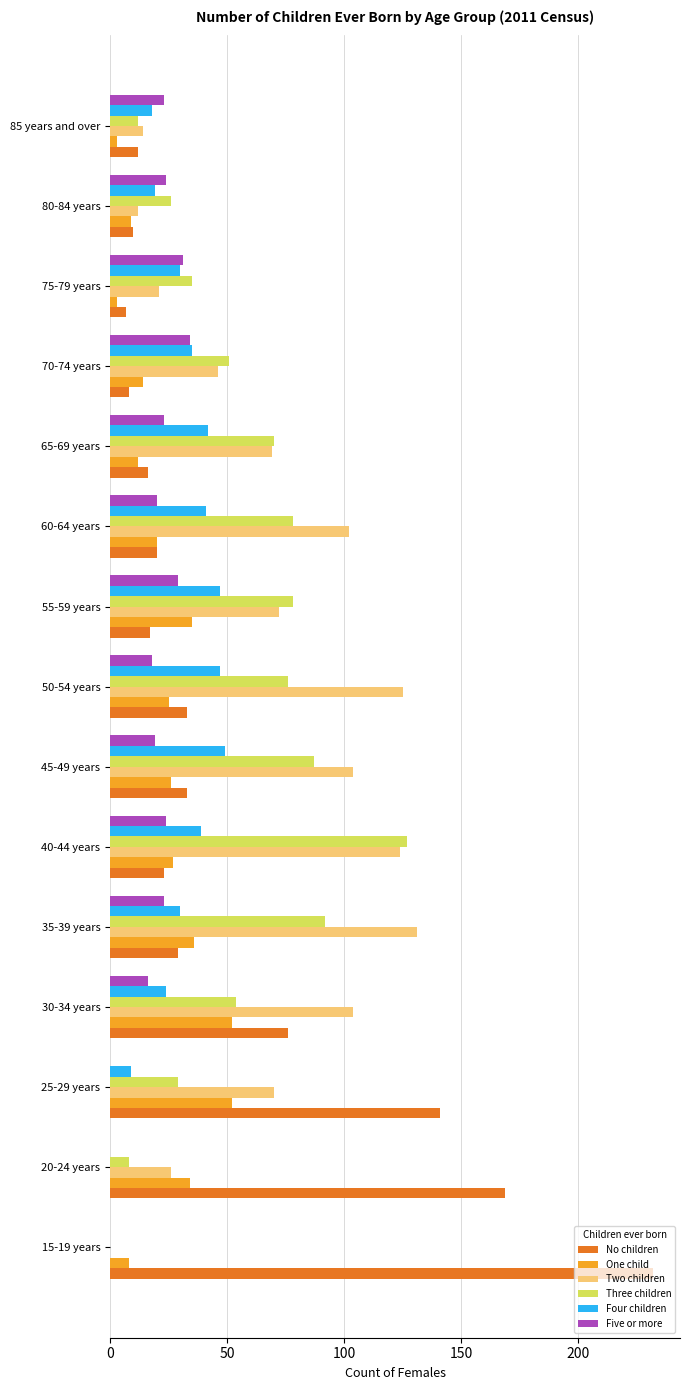

The One child series shows 36 at 35-39 years. True or false?

True